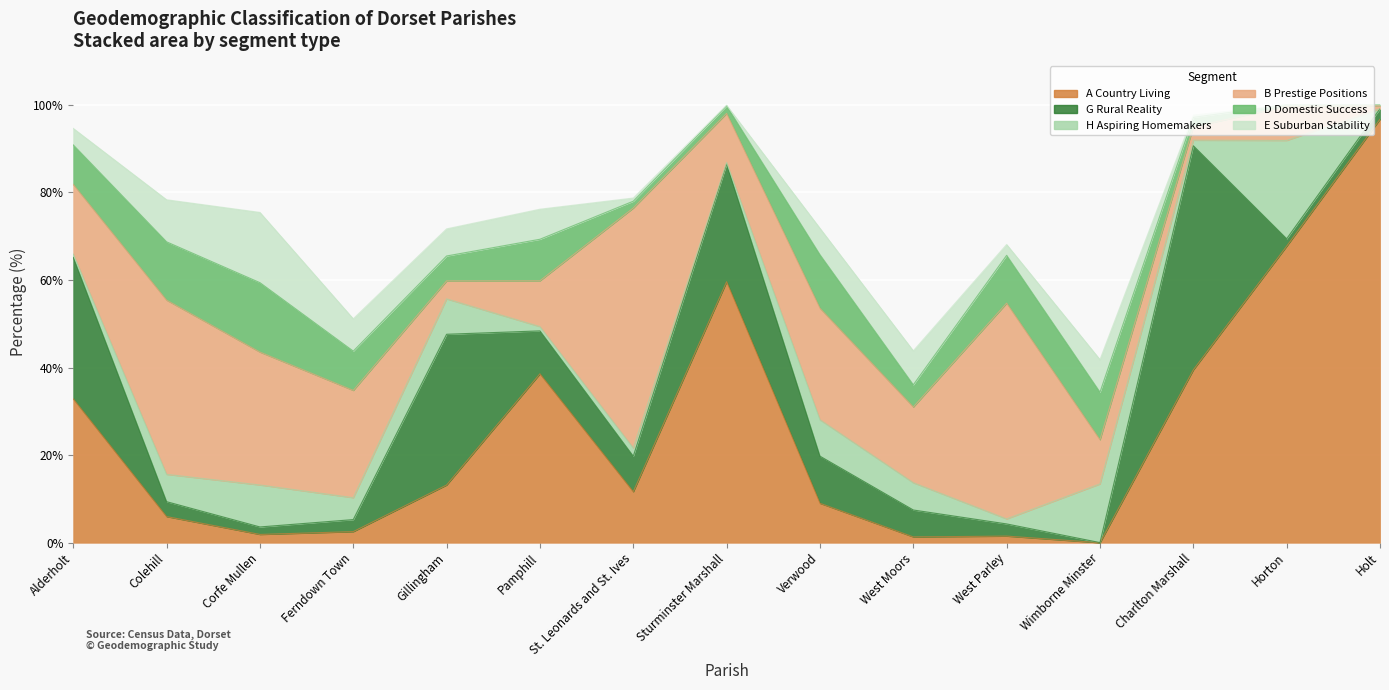

Where do G Rural Reality and E Suburban Stability first cross each other?

Alderholt and Colehill